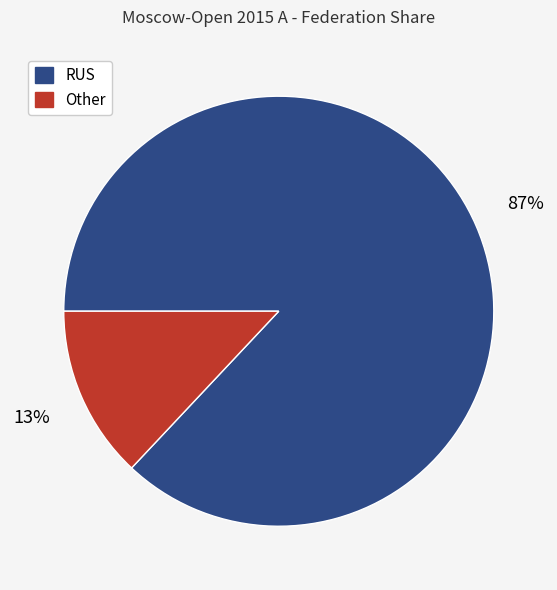

What percentage is the Other slice, to the nearest percent?

13%